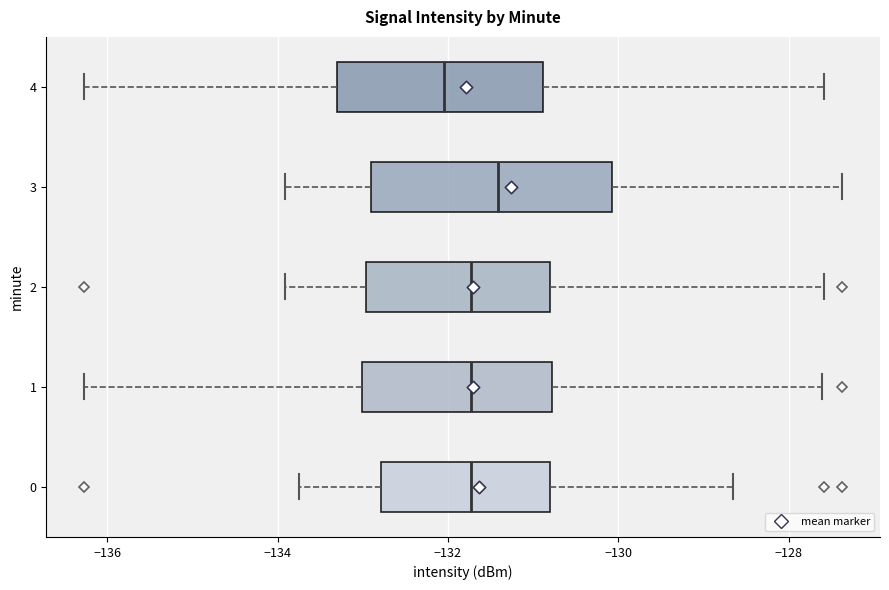

Reading bottom to top, transcribe this box plot: for each box, give where its median line is, the range the box spans, and where its two whiskers end, as read against the x-axis. The values are not printed on the chart, so give them approximately, as read against the axis.

0: median -131.8, box -132.8 to -130.8, whiskers -133.8 to -128.6
1: median -131.8, box -133.0 to -130.8, whiskers -136.2 to -127.6
2: median -131.8, box -133.0 to -130.8, whiskers -134.0 to -127.6
3: median -131.4, box -133.0 to -130.0, whiskers -134.0 to -127.4
4: median -132.0, box -133.4 to -130.8, whiskers -136.2 to -127.6